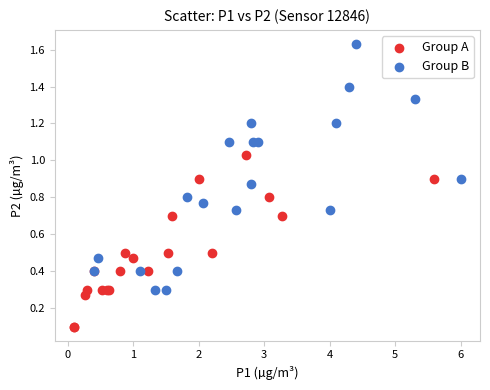

Which series contains the highest Y value?

Group B